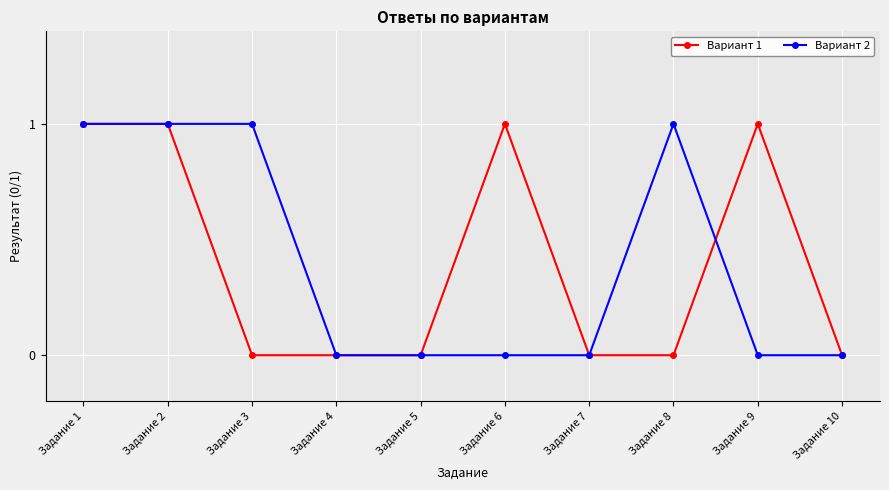

The value of Вариант 2 at Задание 1 is 2. True or false?

False